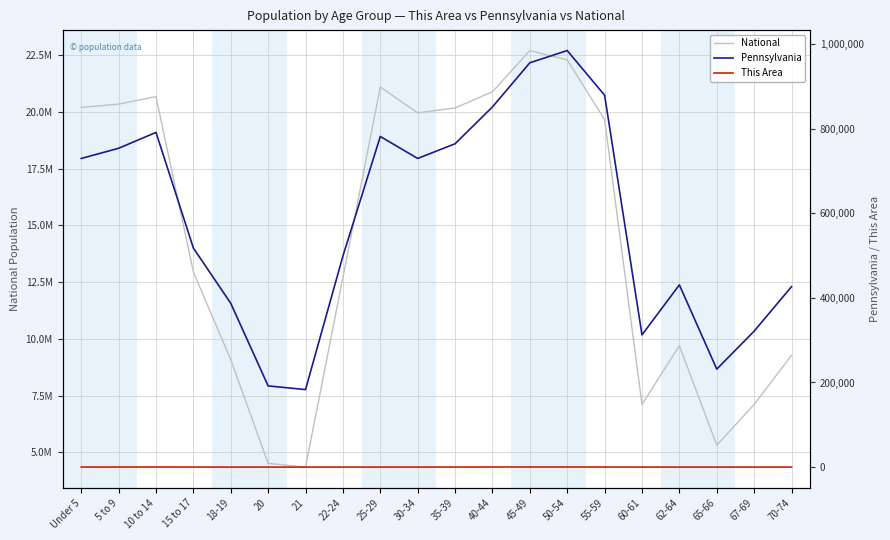

Which has a higher value, 15 to 17 or 10 to 14?

10 to 14